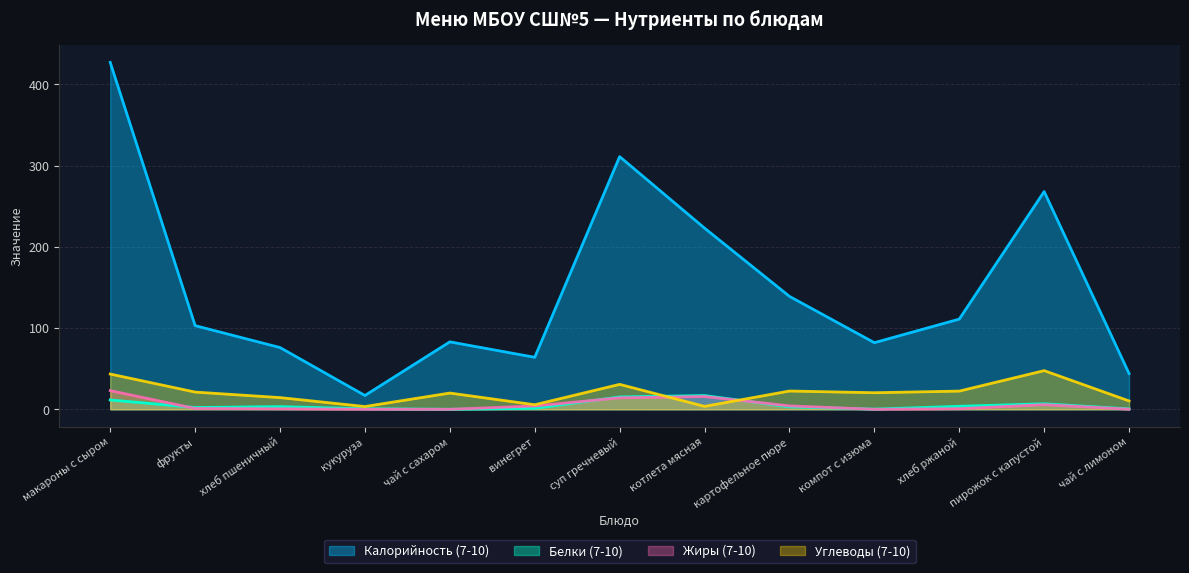

How many values in the Белки (7-10) series are below 3?

6